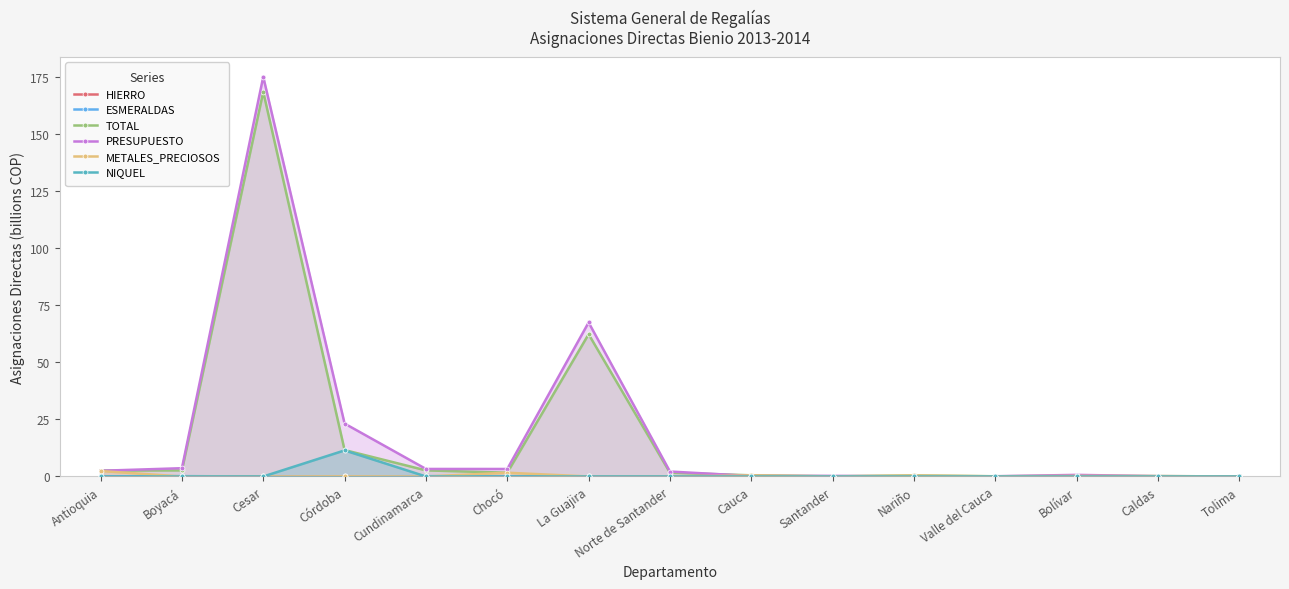

How many lines are shown in the chart?

6